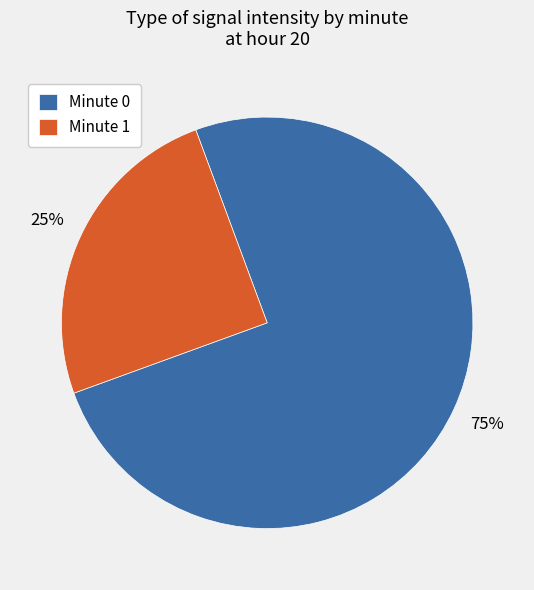

Combined, do Minute 0 and Minute 1 account for over 50%?

Yes